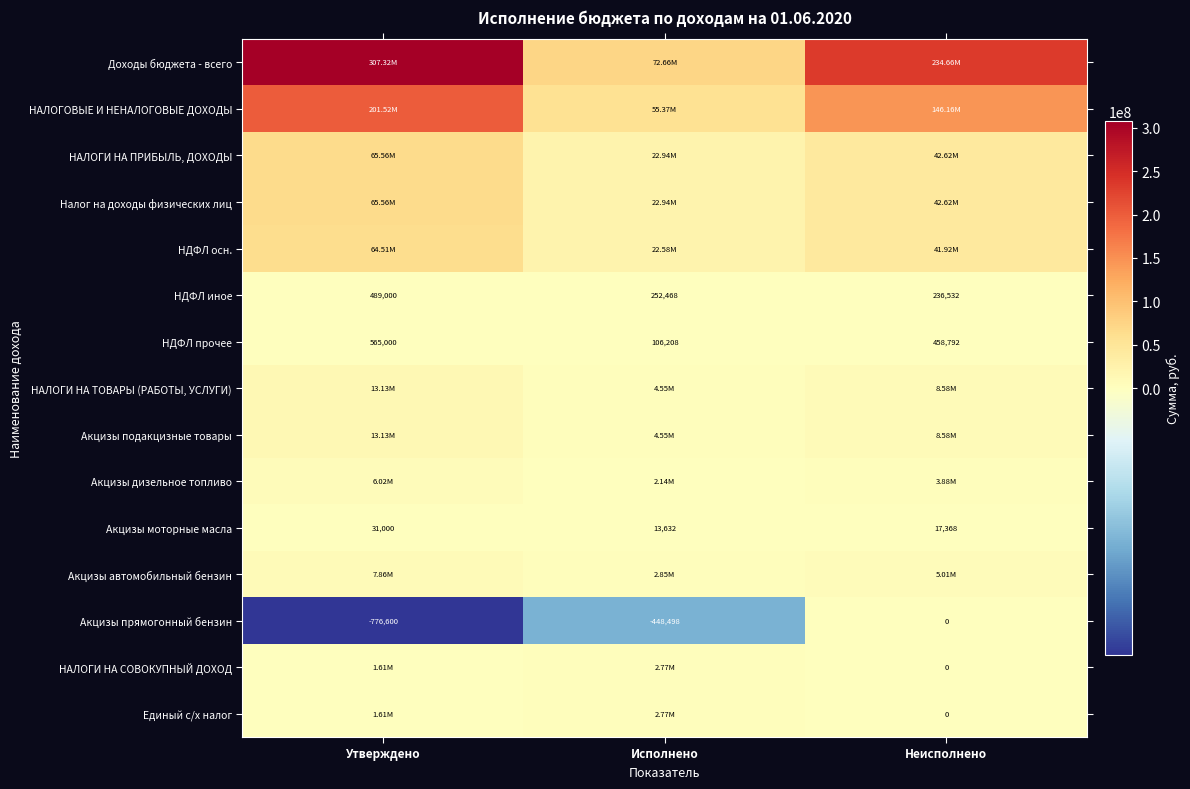

At which label does Акцизы моторные масла first exceed 17368?

Утверждено